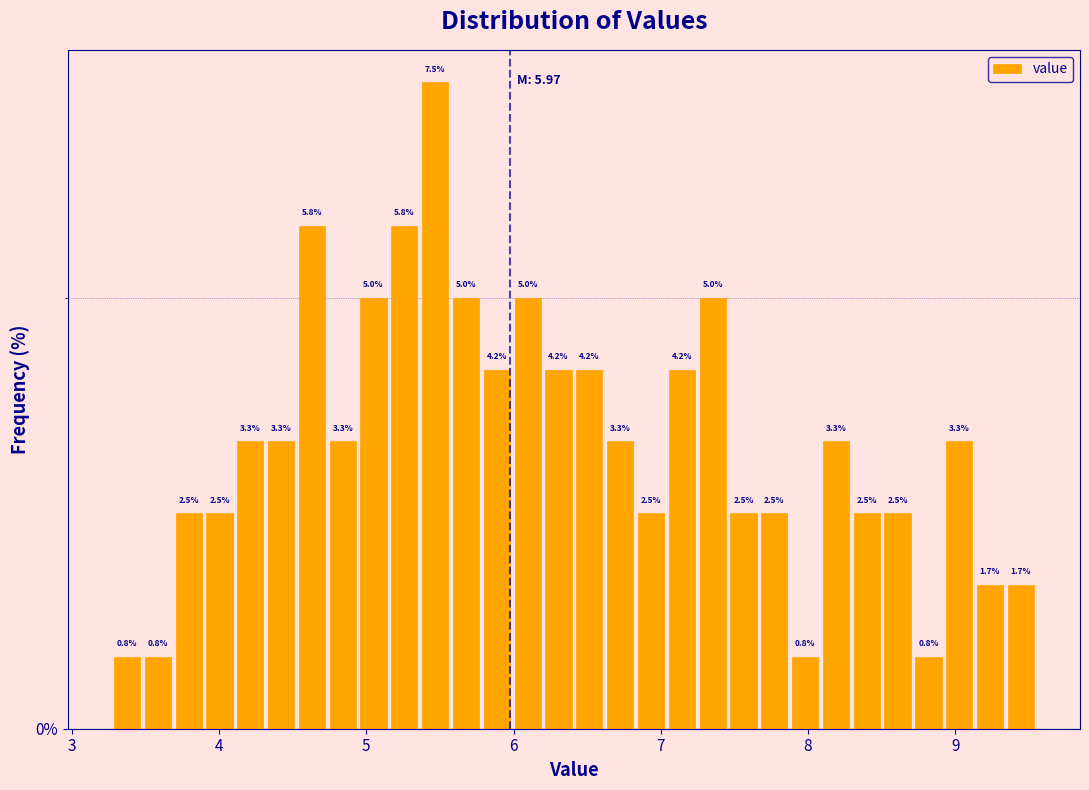

Around what value on the x-axis is the tallest bar? Give the approximate position of its centre, as read against the axis.

5.5